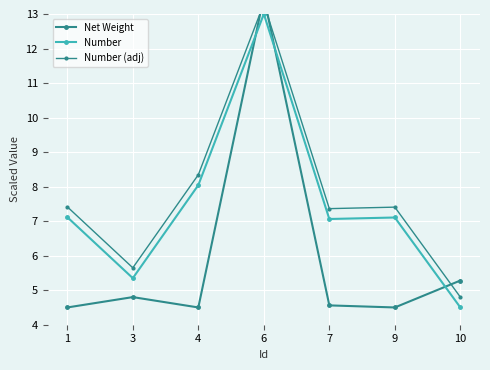

How many values in the Number (adj) series are below 7?

2